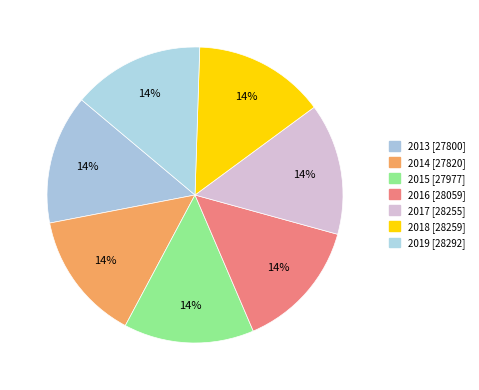

Does 2016 account for over 50% of the chart?

No